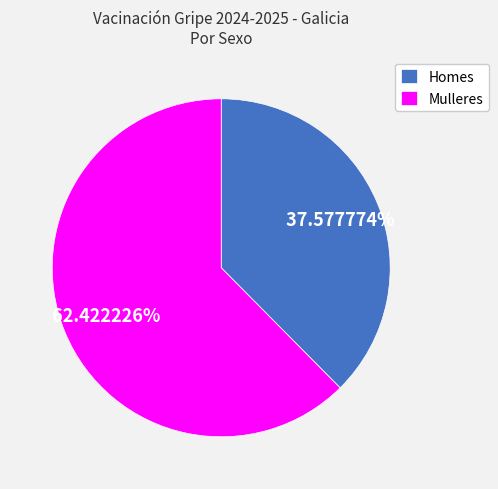

What percentage is the Mulleres slice, to the nearest percent?

62%